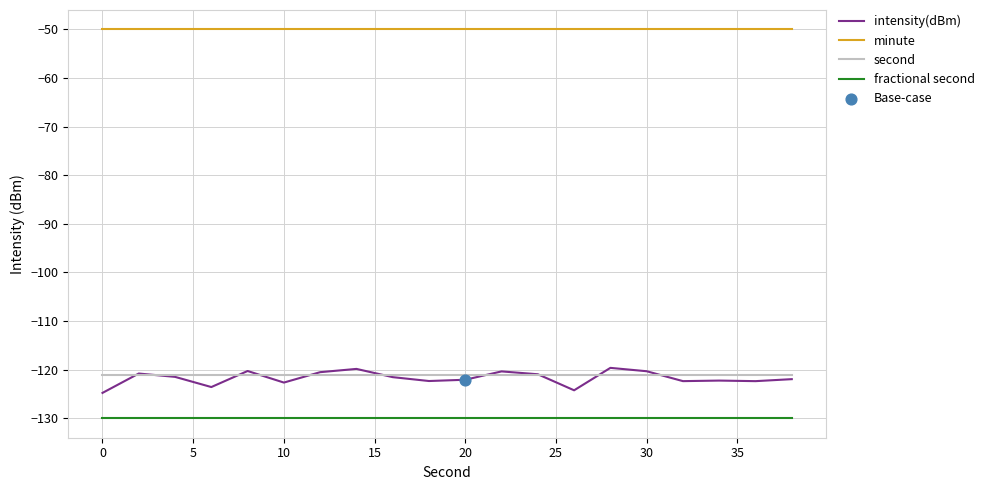

Which series has the largest range (max minus min)?

intensity(dBm)